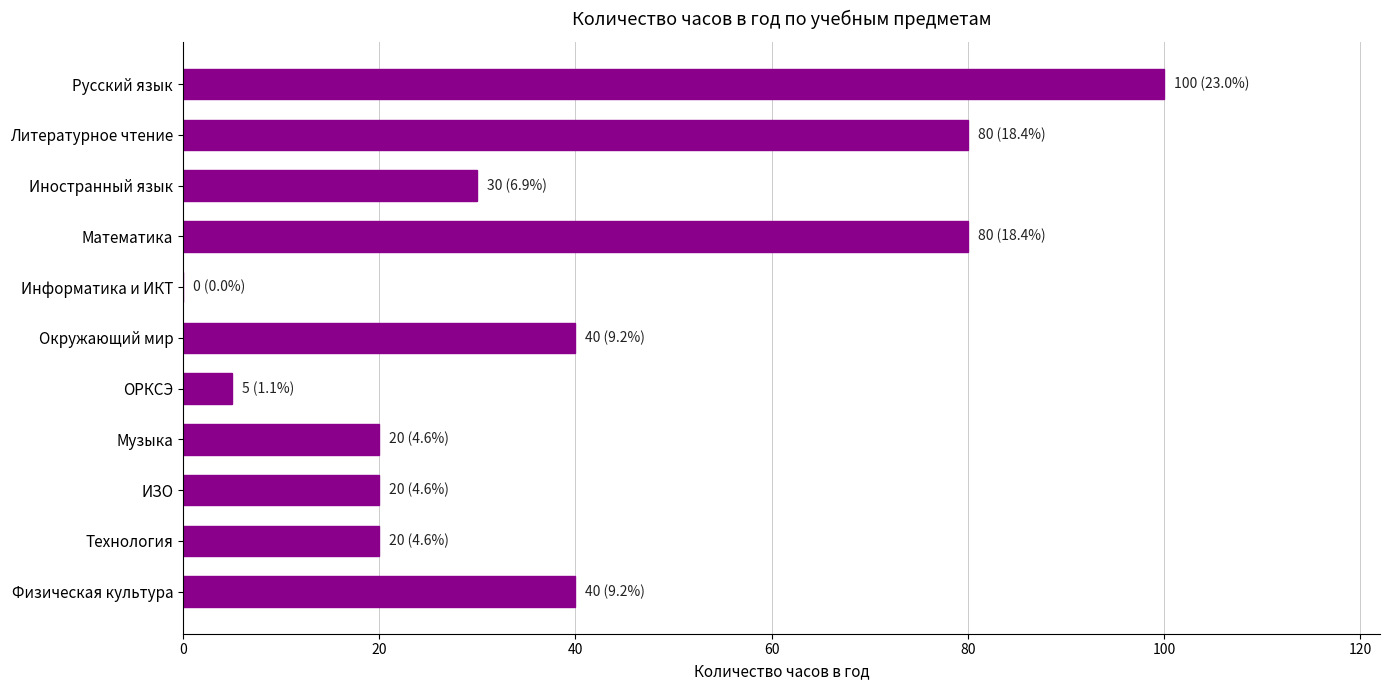

What is the greatest value displayed?

100